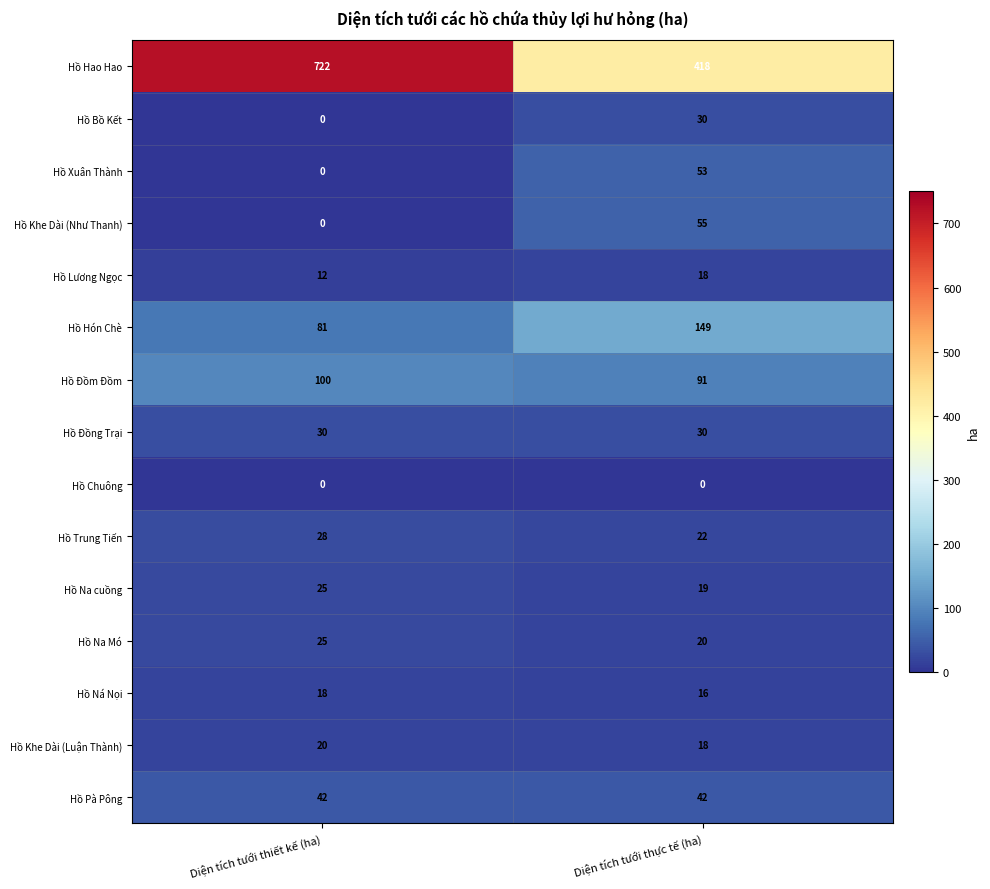

The value of Hồ Pà Pông at Diện tích tưới thực tế (ha) is 14. True or false?

False